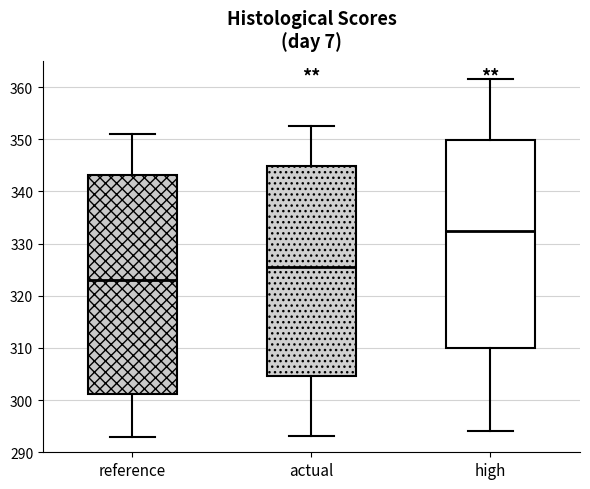

Reading left to right, read every box against the y-axis: the position of its median line, the range the box covers, and the ends of its whiskers. The values are not printed on the chart, so give them approximately, as read against the axis.

reference: median 323, box 301 to 343, whiskers 293 to 351
actual: median 326, box 305 to 345, whiskers 293 to 353
high: median 332, box 310 to 350, whiskers 294 to 362